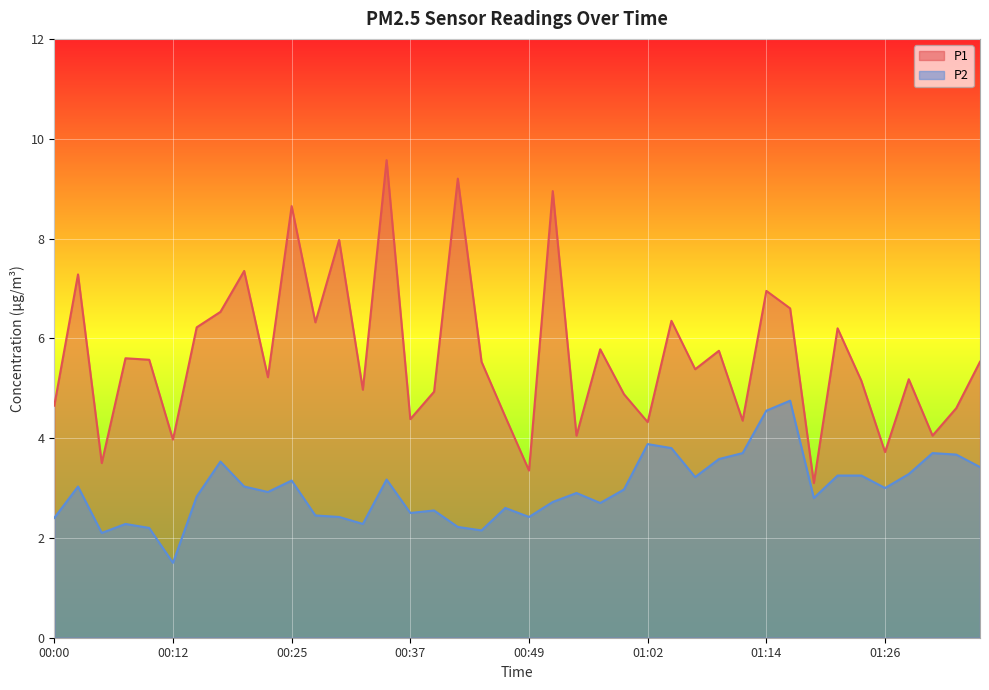

Does the chart display data point markers on the line(s)?

No